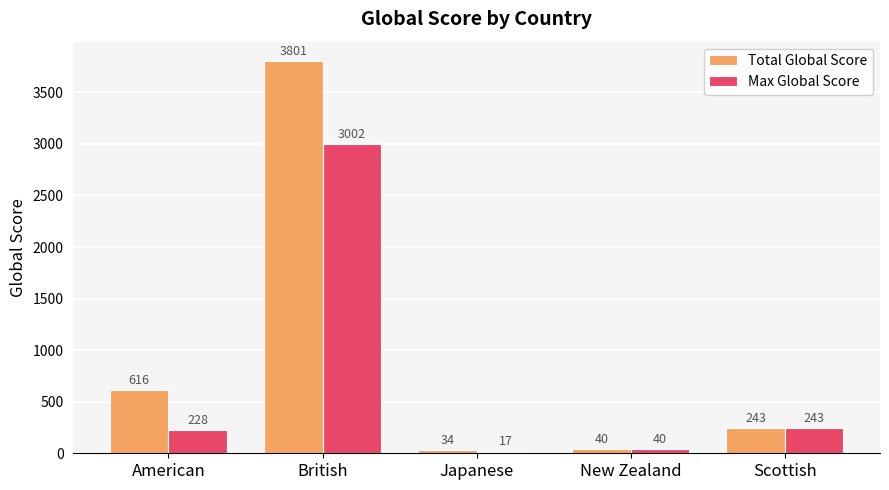

What is the minimum value for Max Global Score?

17